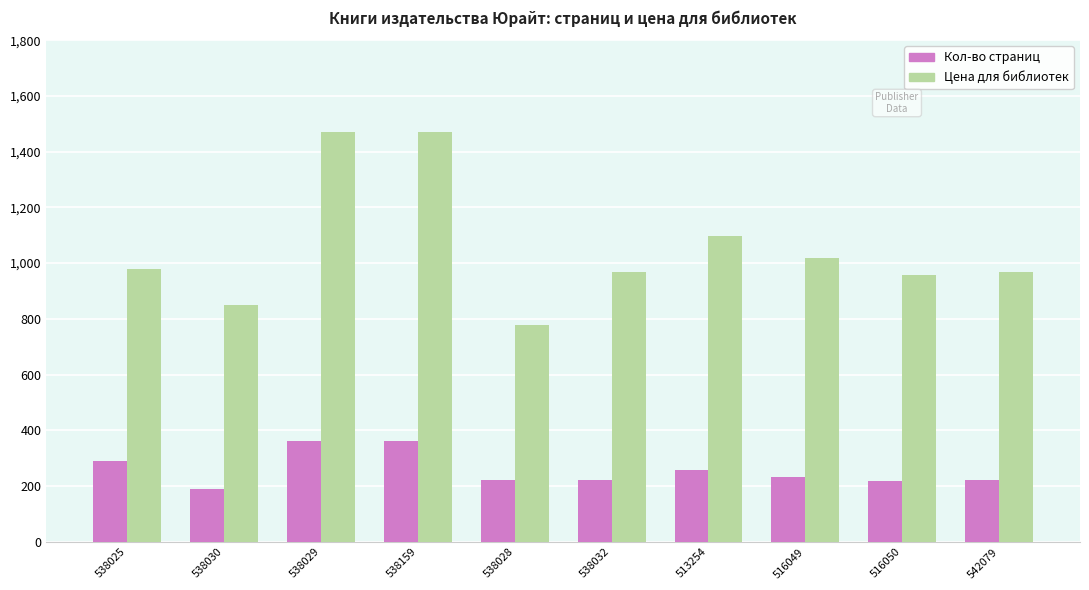

What is the highest value of the Цена для библиотек series?

1469